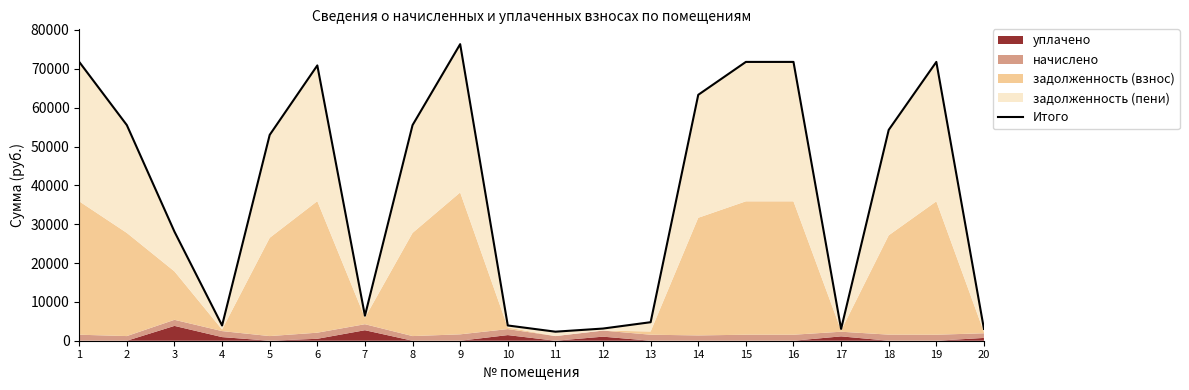

The chart shows a value of 33730.7 at 6. True or false?

False